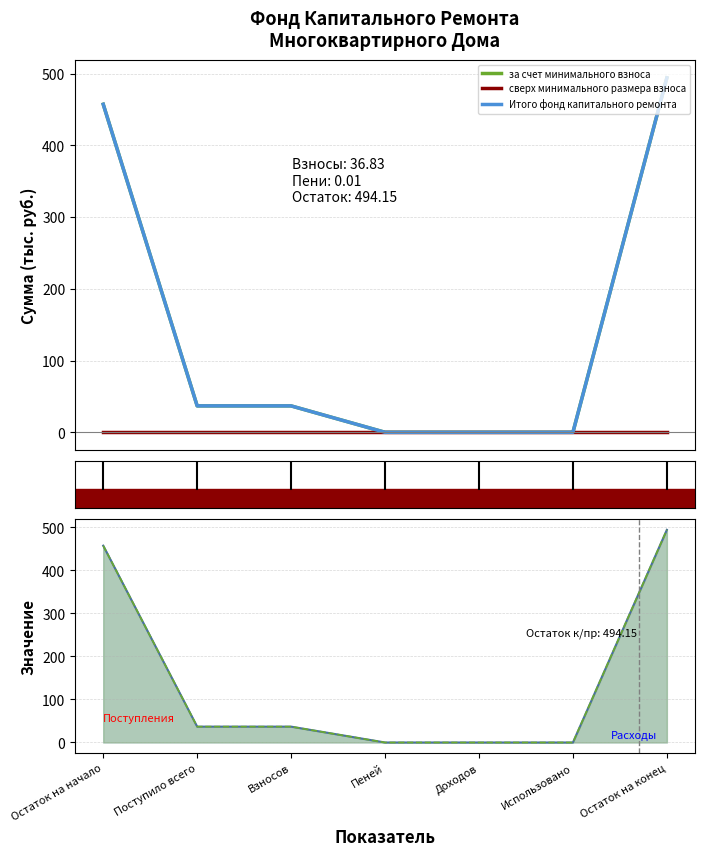

Which label corresponds to the largest value in the chart?

Остаток на конец